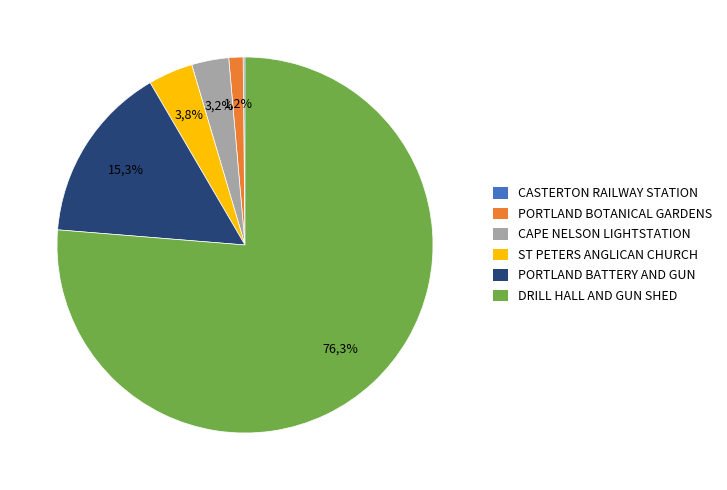

Which category accounts for the majority?

DRILL HALL AND GUN SHED